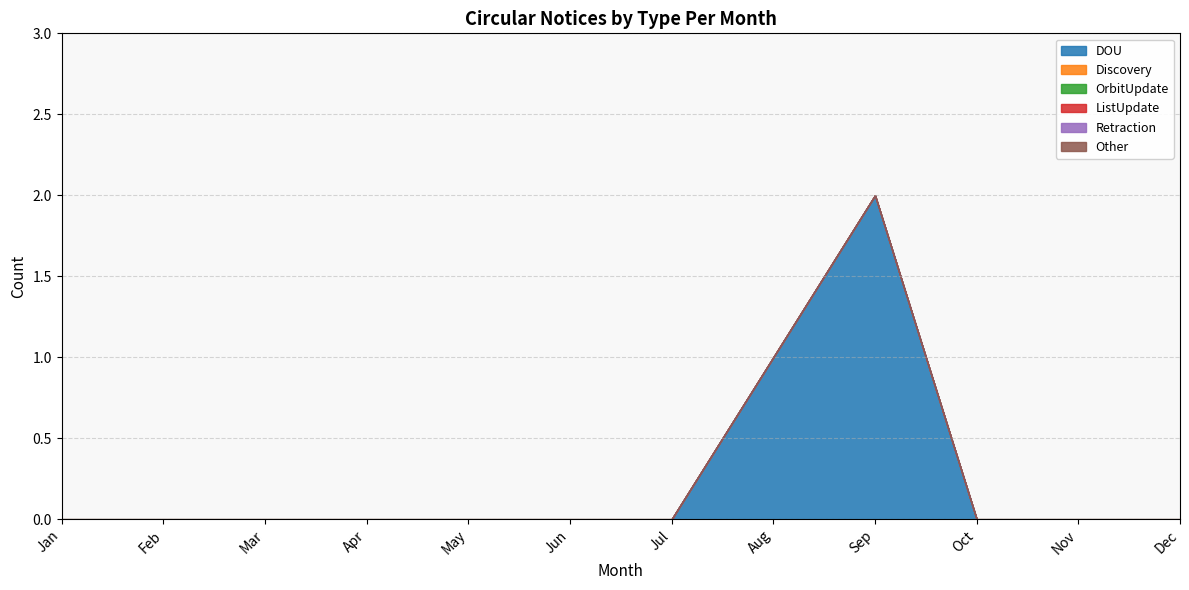

At which label does Discovery reach its minimum?

Jan